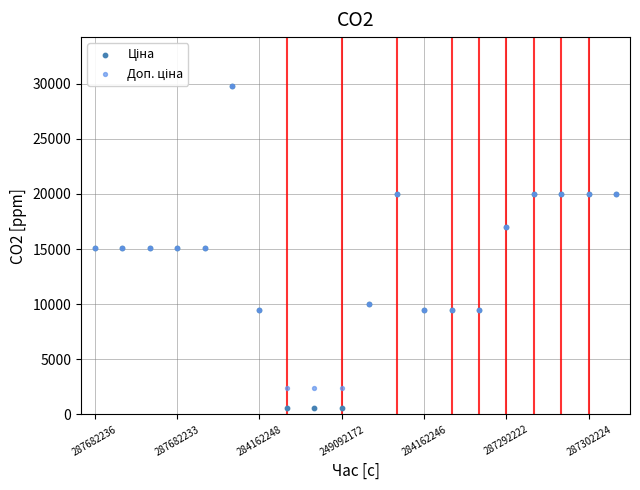

Which series contains the highest Y value?

Ціна